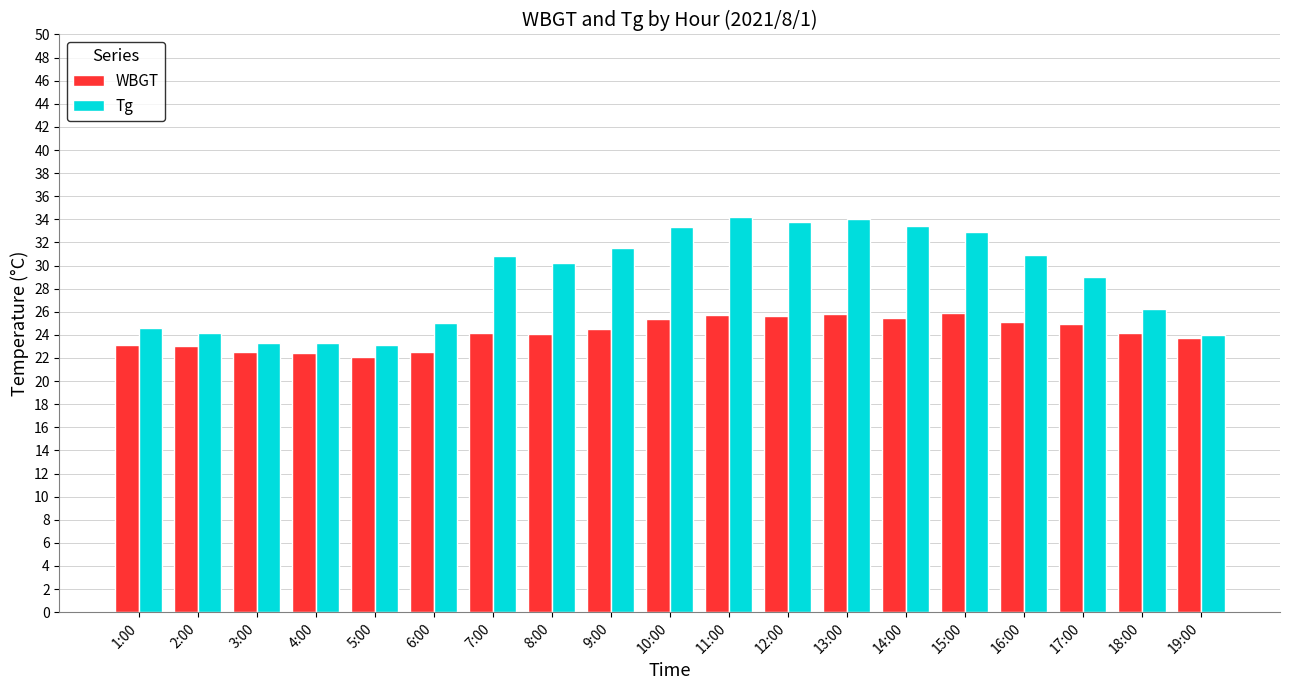

Which series has the largest total across all categories?

Tg